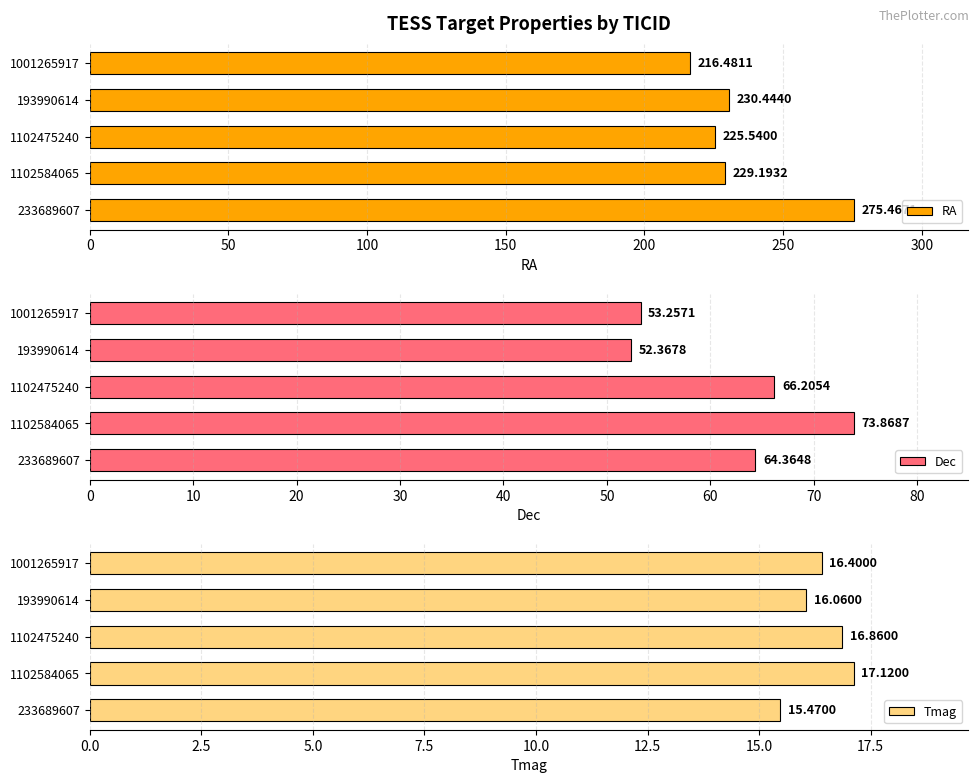

At 150, list the series in order from smallest to largest.

Tmag, Dec, RA